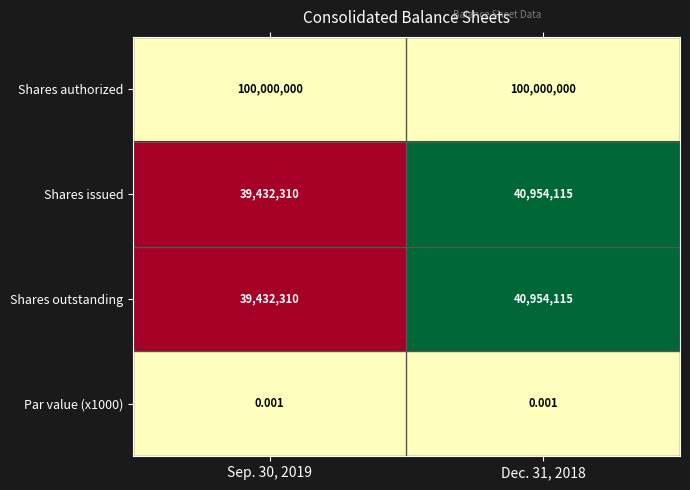

Is the value of Par value (x1000) at Dec. 31, 2018 greater than the value of Shares authorized at Sep. 30, 2019?

No